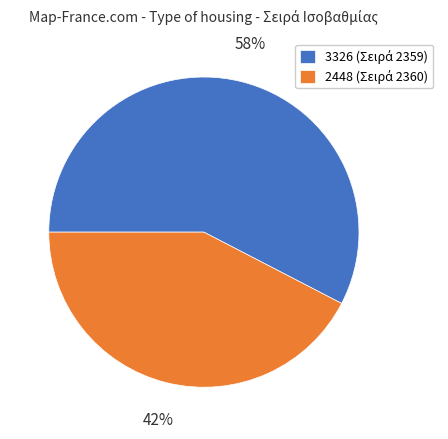

Does any single category account for the majority?

Yes